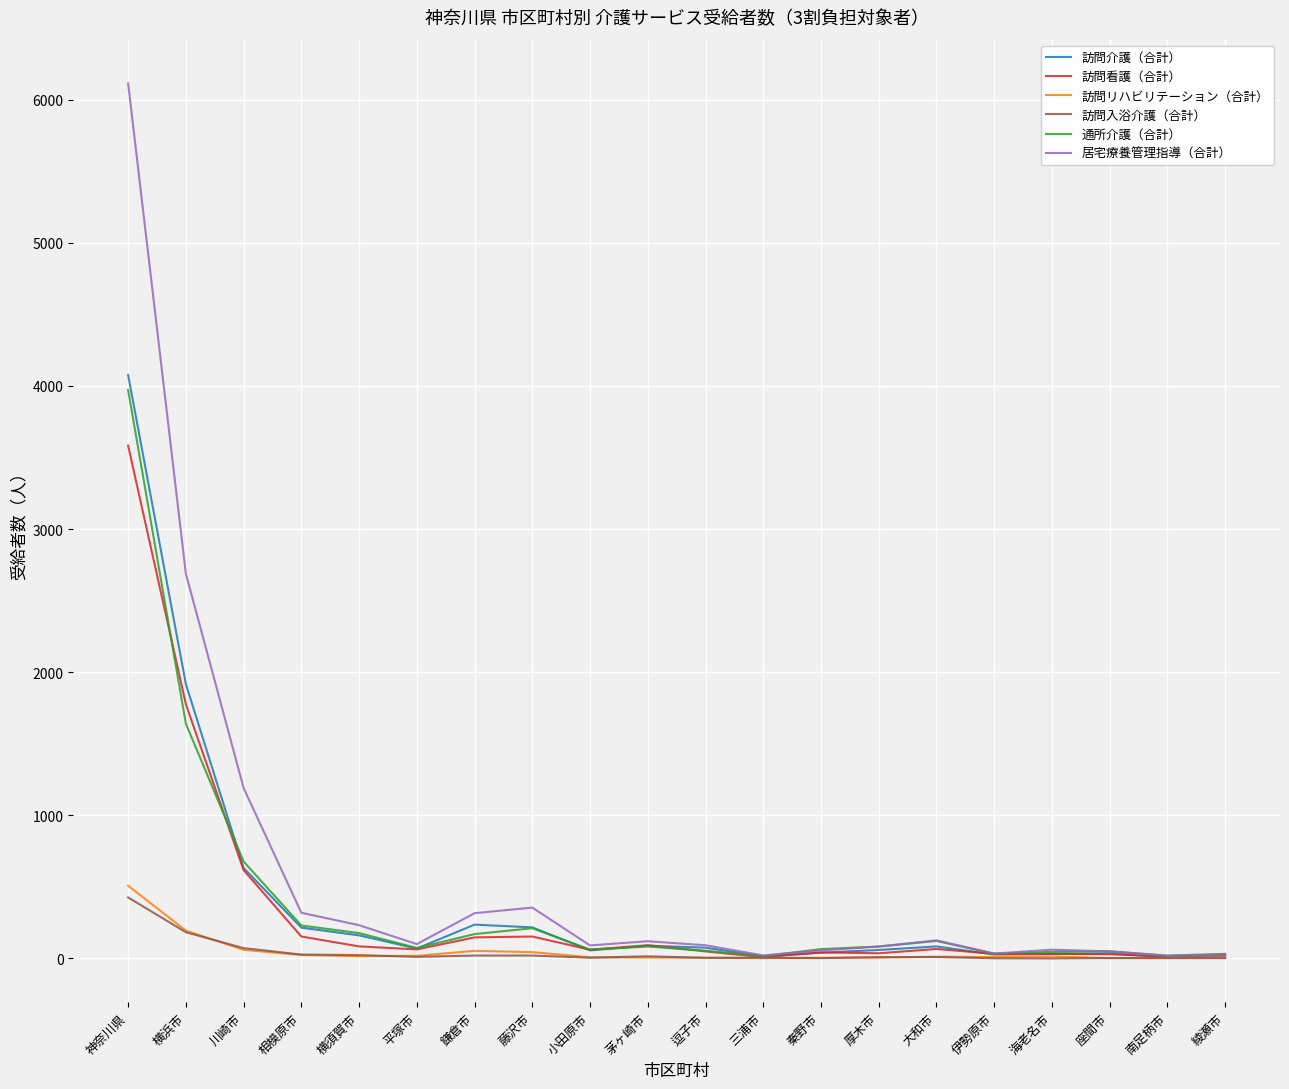

Which series has the largest range (max minus min)?

居宅療養管理指導（合計）